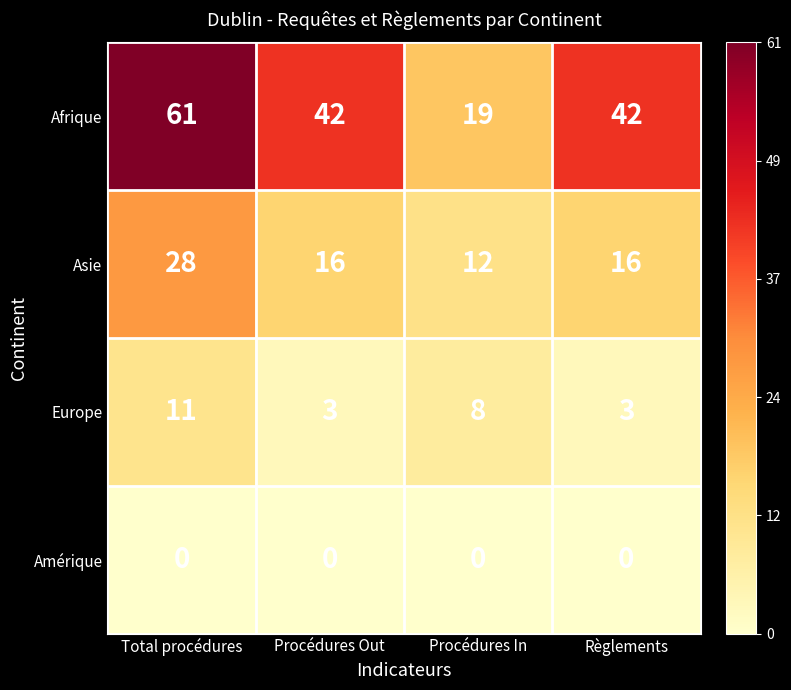

At Règlements, list the series in order from largest to smallest.

Afrique, Asie, Europe, Amérique